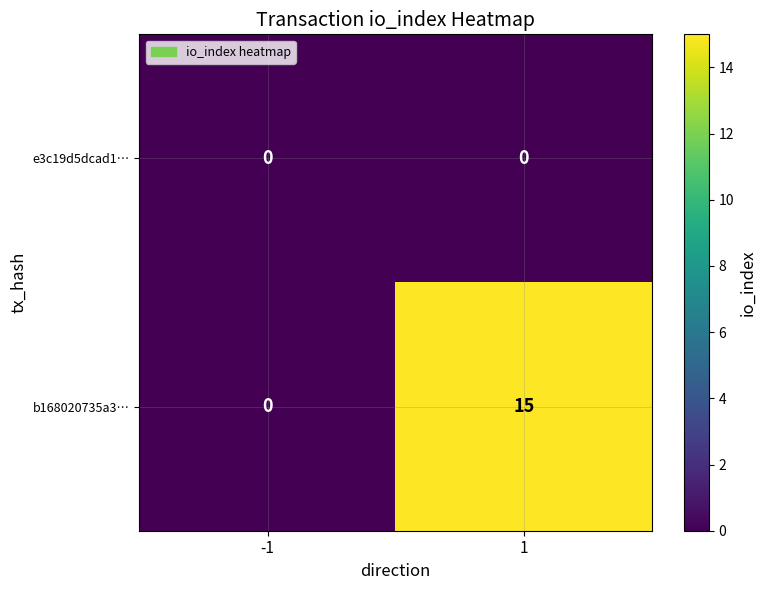

What is the approximate value of b168020735a3… at 1, to the nearest 10?

20